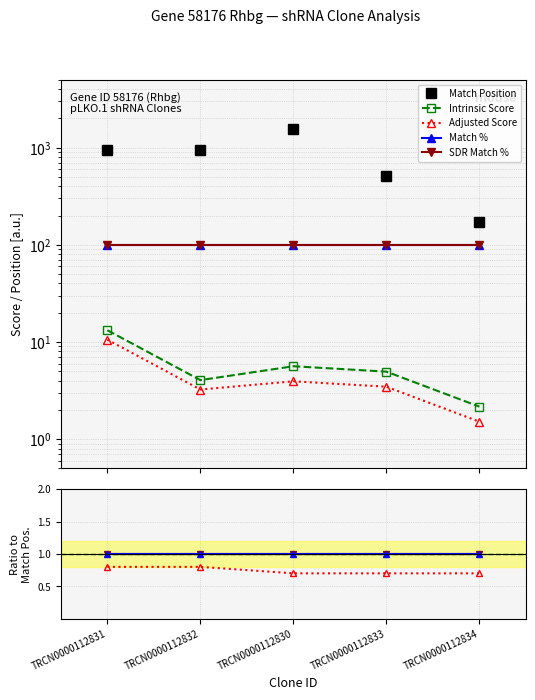

True or false: Match % has more than 0 interior local peaks.

False